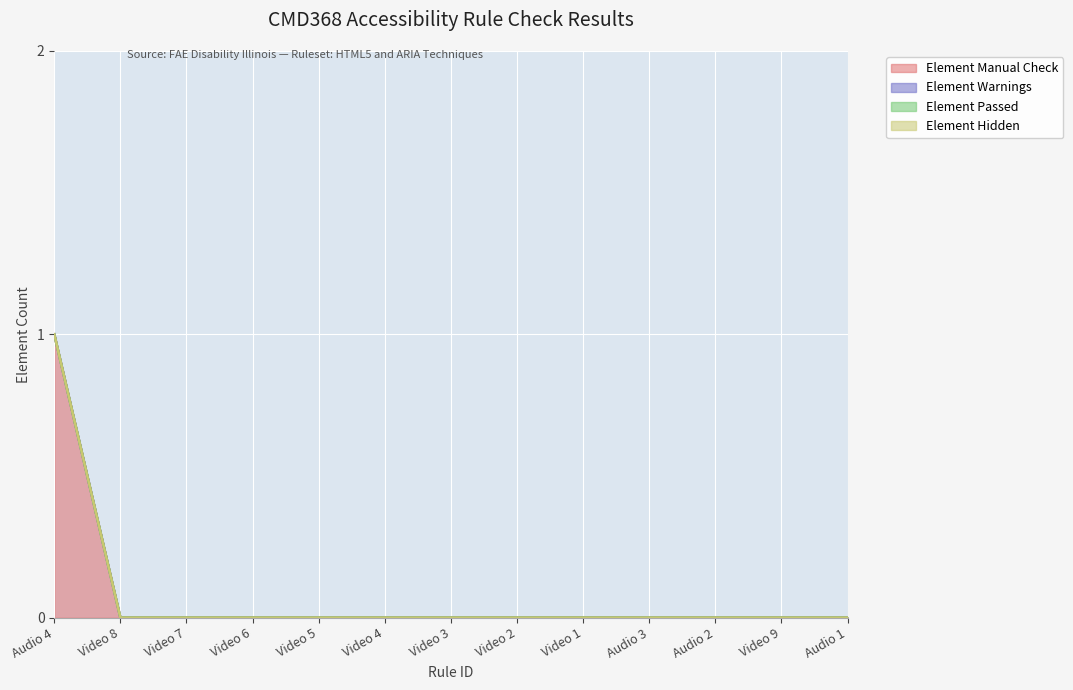

Does the chart display data point markers on the line(s)?

No